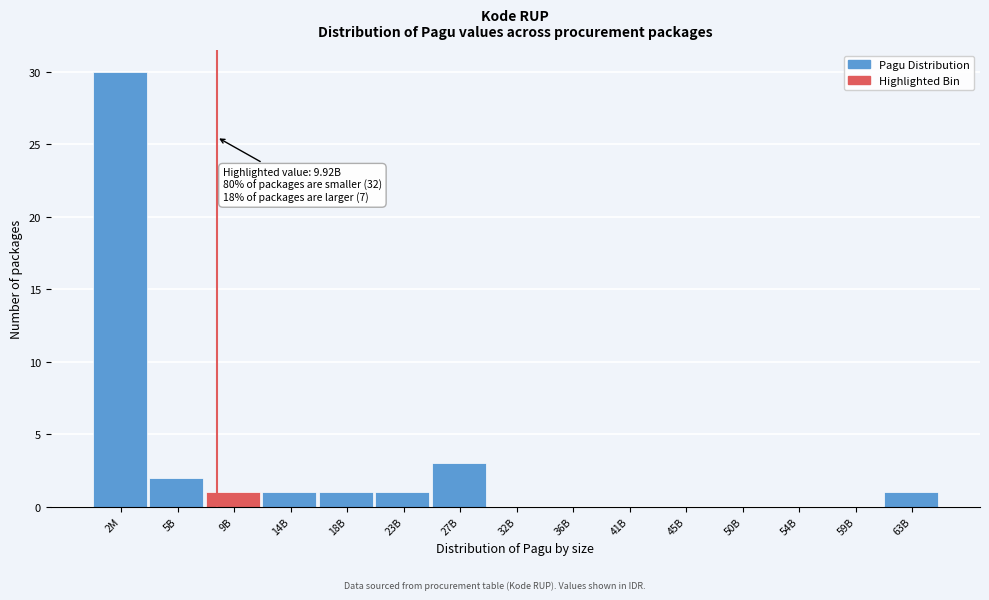

Reading left to right, transcribe all the data shown in this chart.

2M=30	5B=2	9B=1	14B=1	18B=1	23B=1	27B=3	32B=0	36B=0	41B=0	45B=0	50B=0	54B=0	59B=0	63B=1